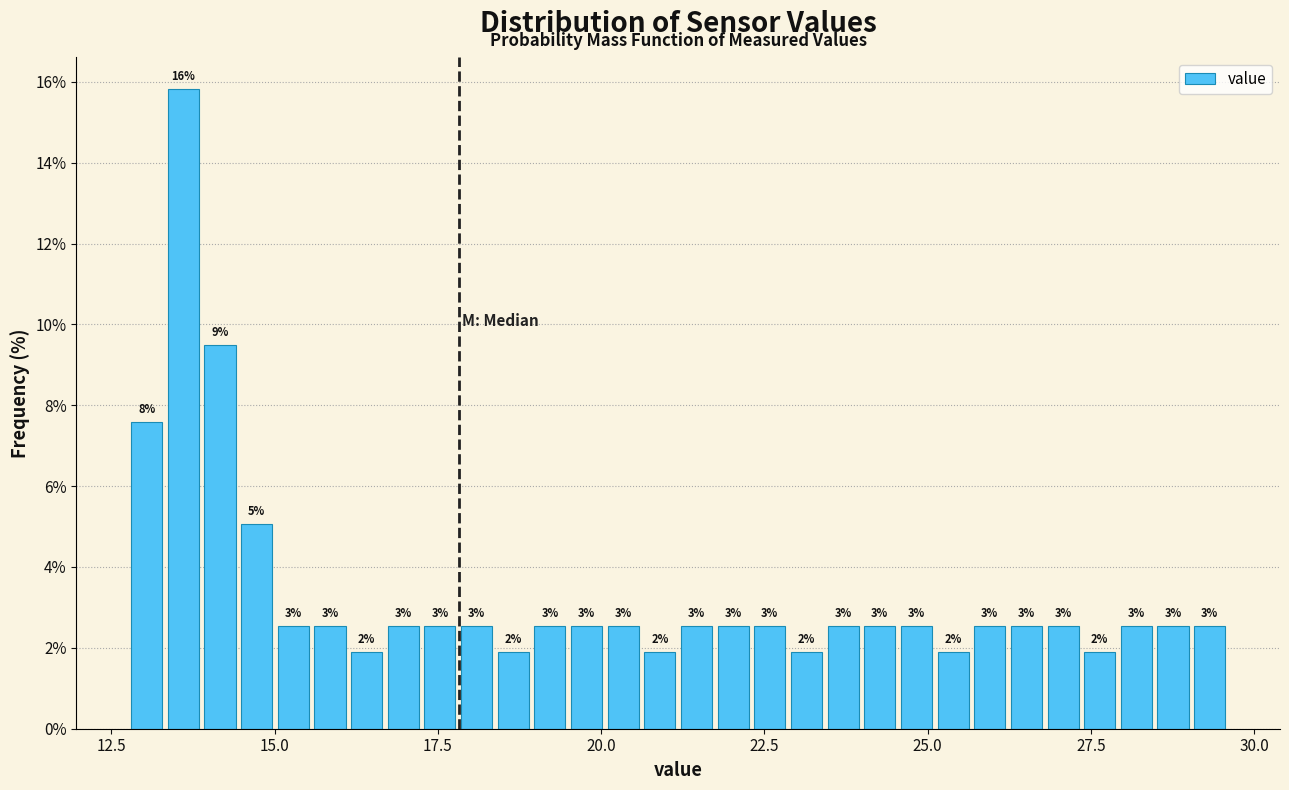

Read against the x-axis, roughly where is the centre of the tallest bar?

13.5